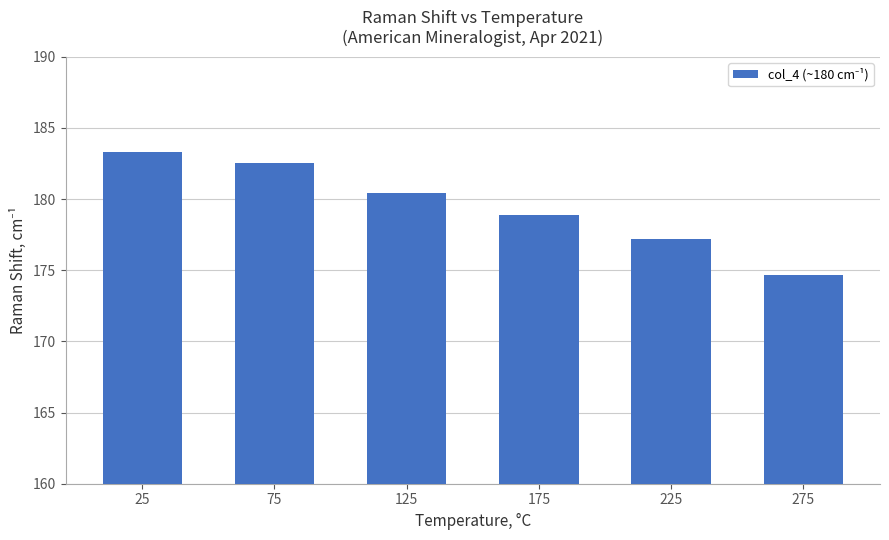

Reading left to right, extract all data points from this chart.

25=183.3	75=182.6	125=180.4	175=178.9	225=177.2	275=174.7